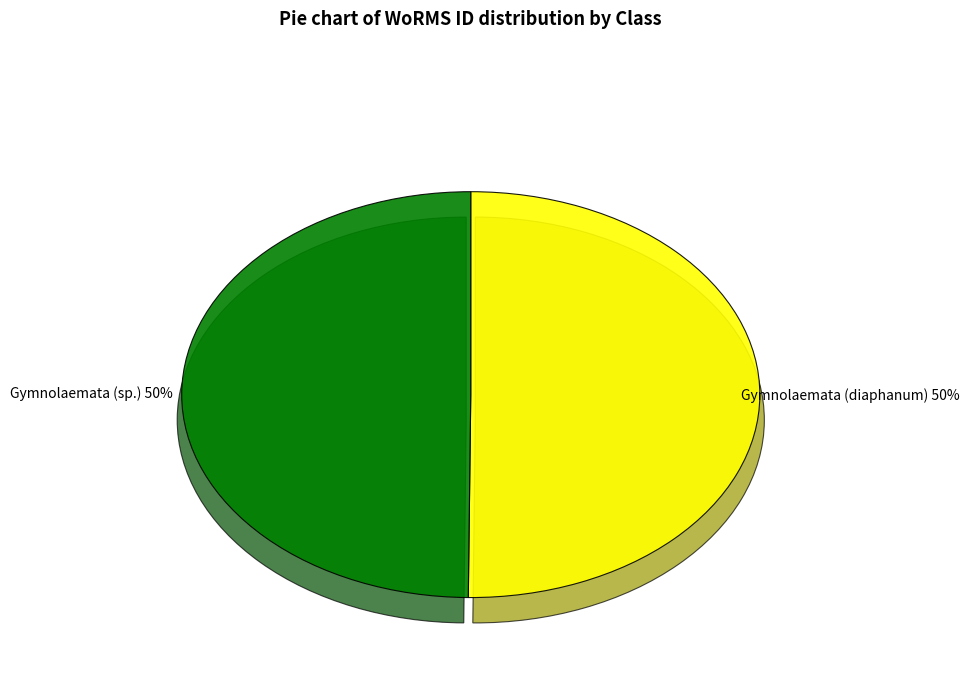

To the nearest percent, what is the average slice percentage?

50%